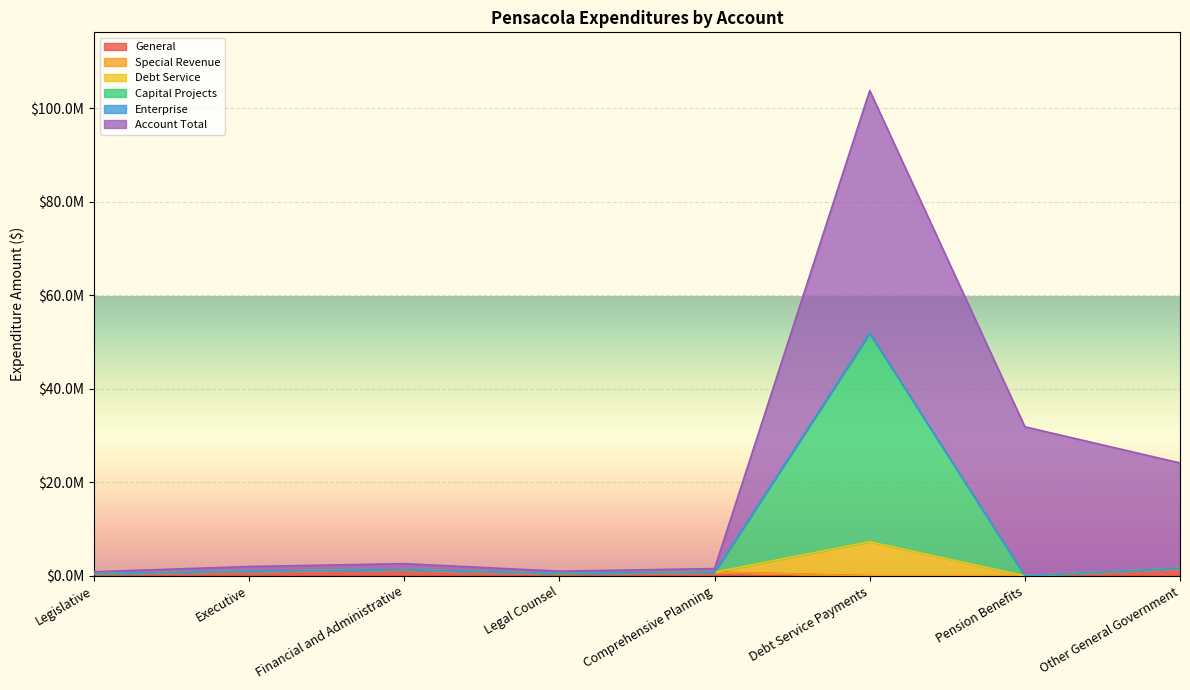

Rank the categories by Capital Projects value from highest to lowest.

Debt Service Payments, Other General Government, Financial and Administrative, Executive, Comprehensive Planning, Legal Counsel, Legislative, Pension Benefits